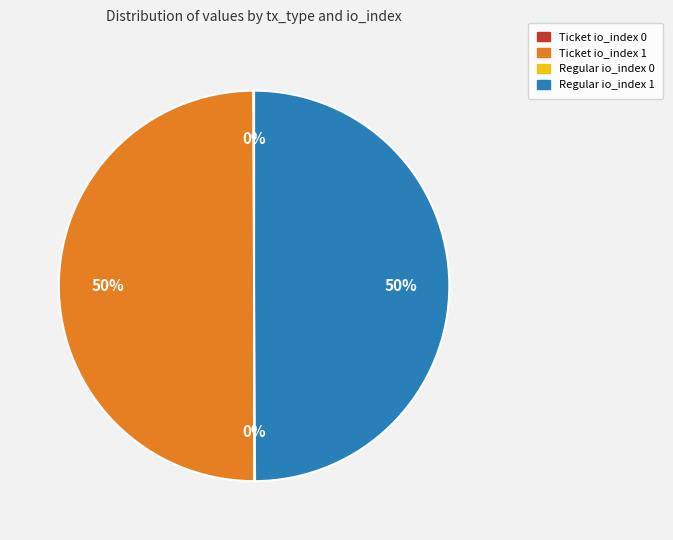

What percentage is the Ticket io_index 1 slice, to the nearest percent?

50%